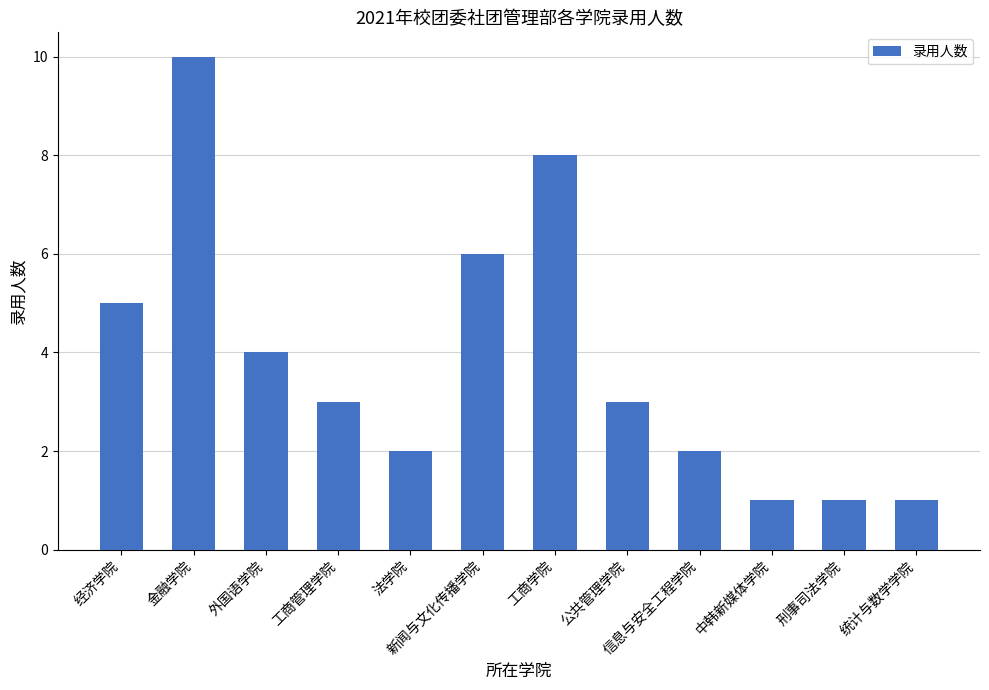

Count the number of data series in this chart.

1